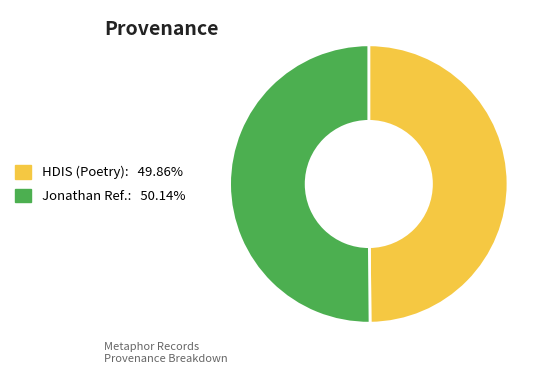

How many segments does this pie chart have?

2